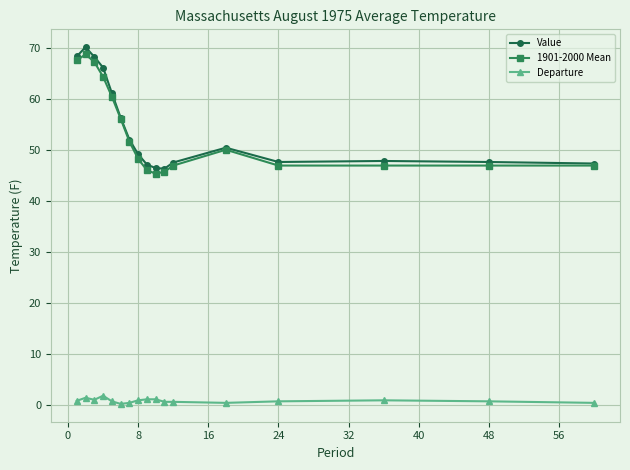

True or false: Departure and 1901-2000 Mean cross at least once.

False